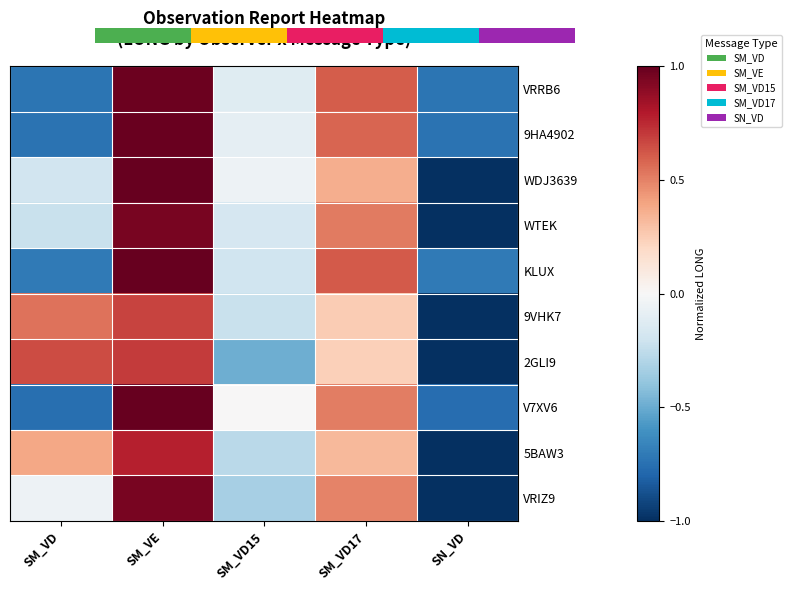

The value of 9HA4902 at SM_VE is 1.0. True or false?

True